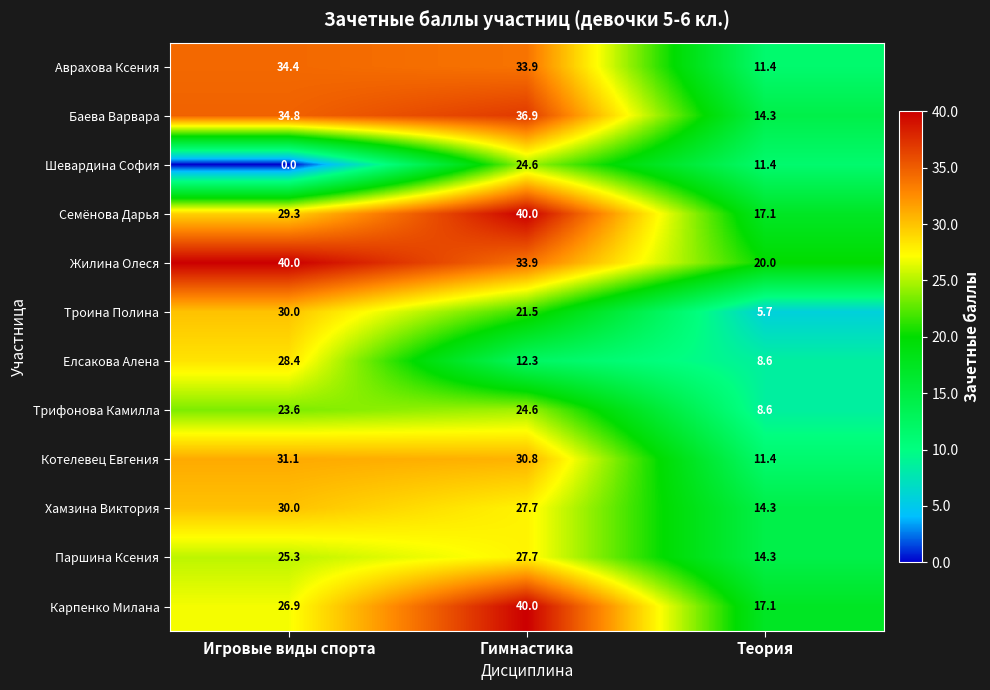

At which label is Хамзина Виктория closest to 22?

Гимнастика